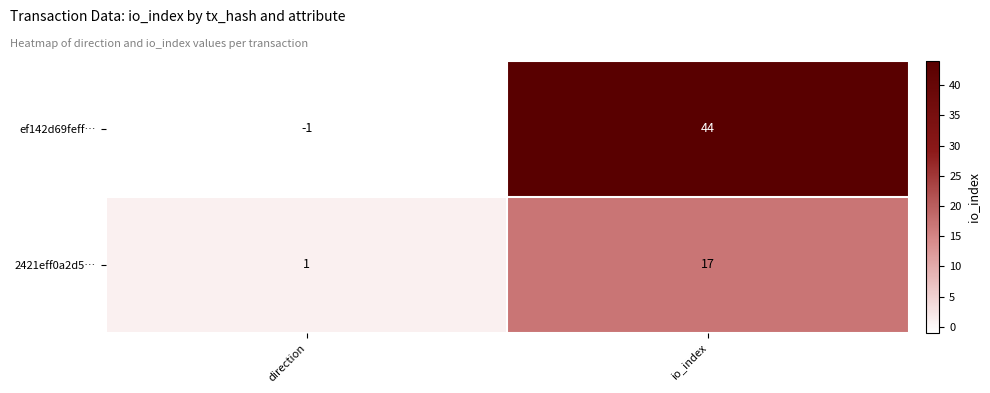

What is the total value across all series at io_index?

61